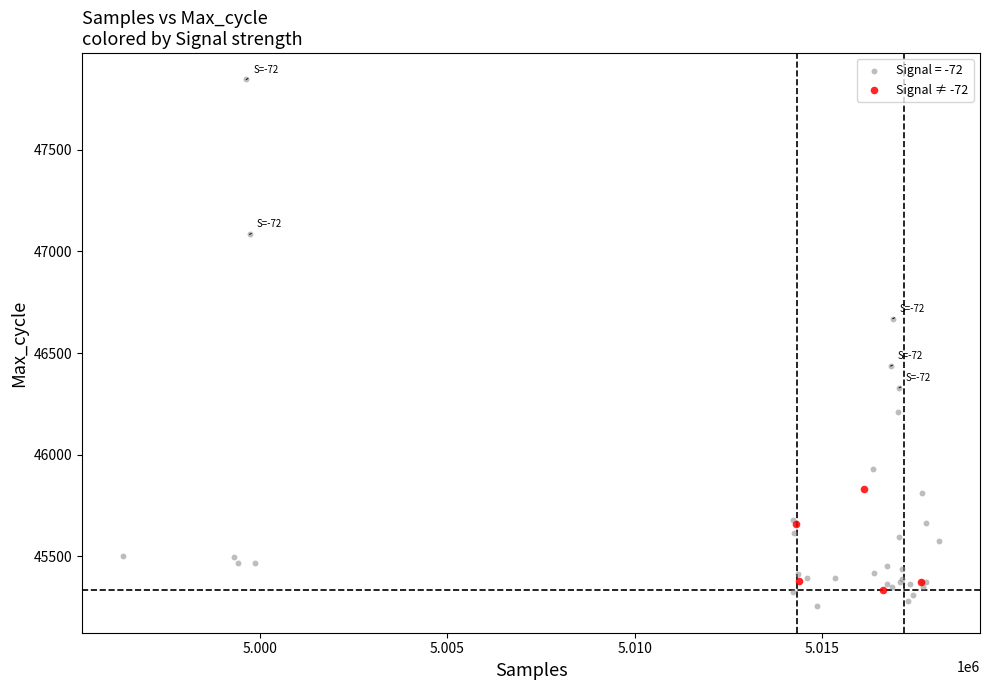

Which series has the widest spread of Y values?

Signal = -72